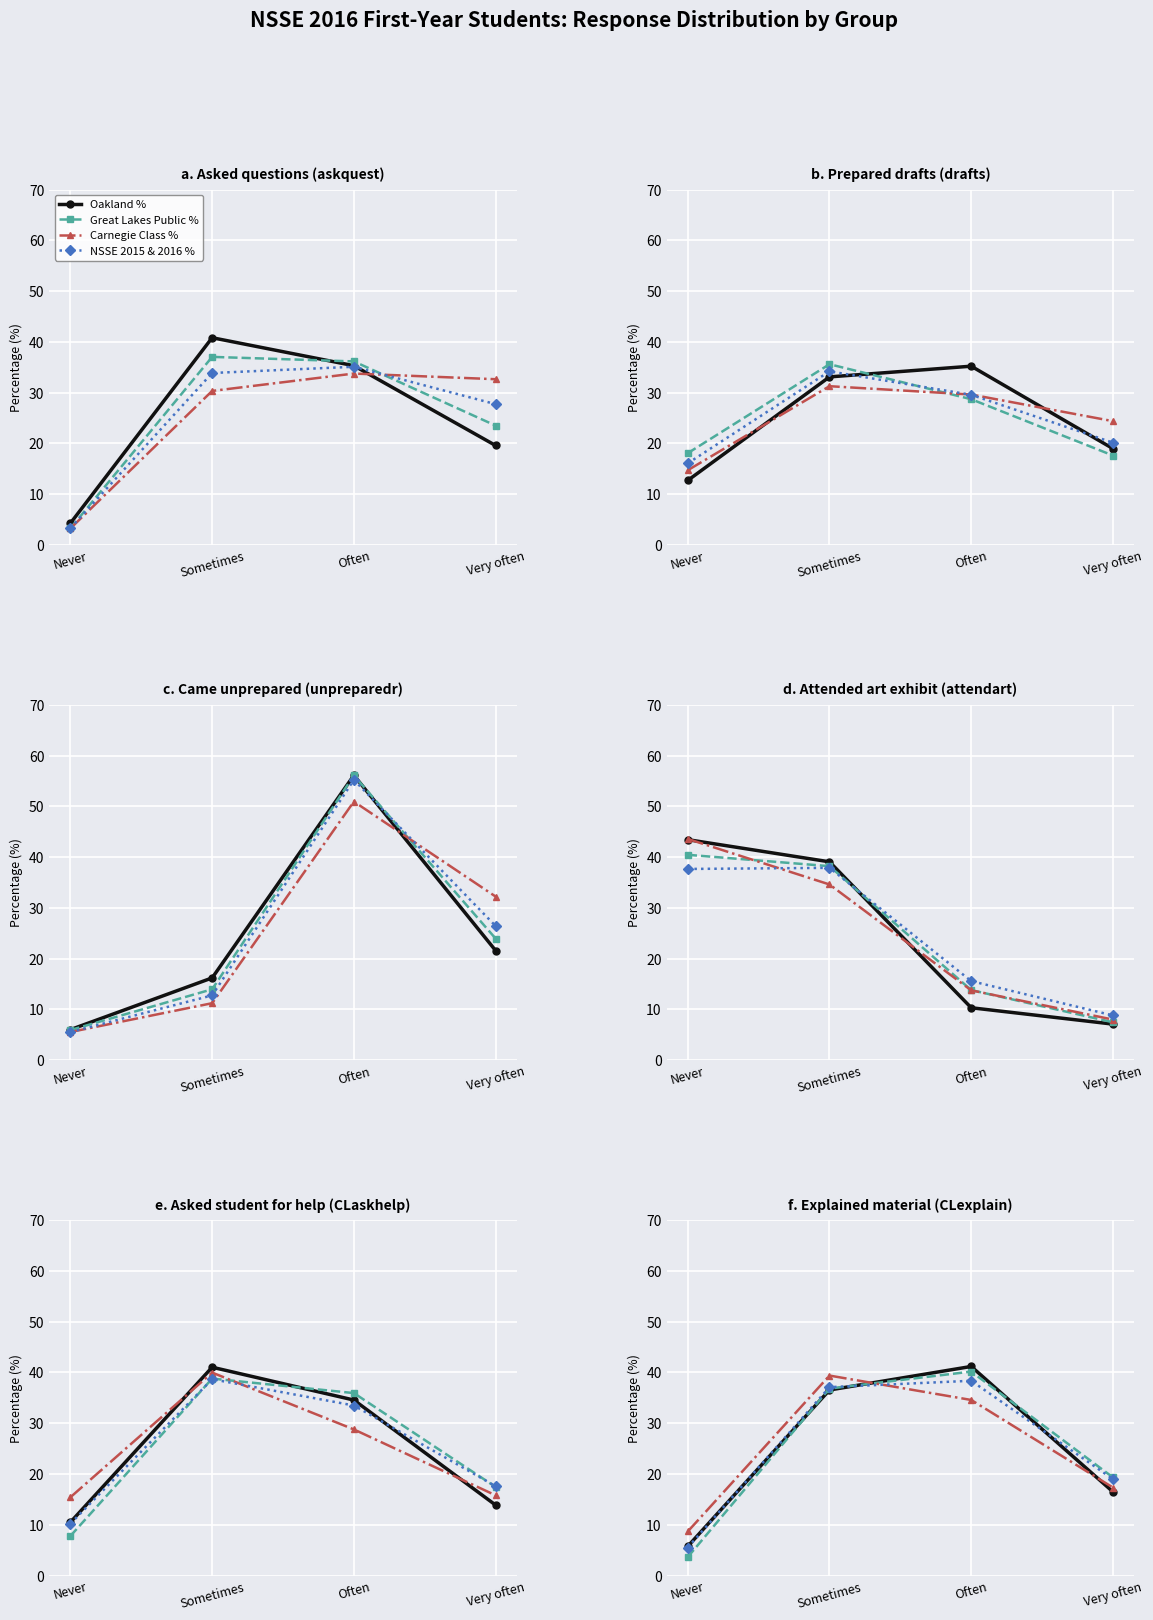

Is the value of NSSE 2015 & 2016 % at Sometimes greater than the value of Oakland % at Often?

No